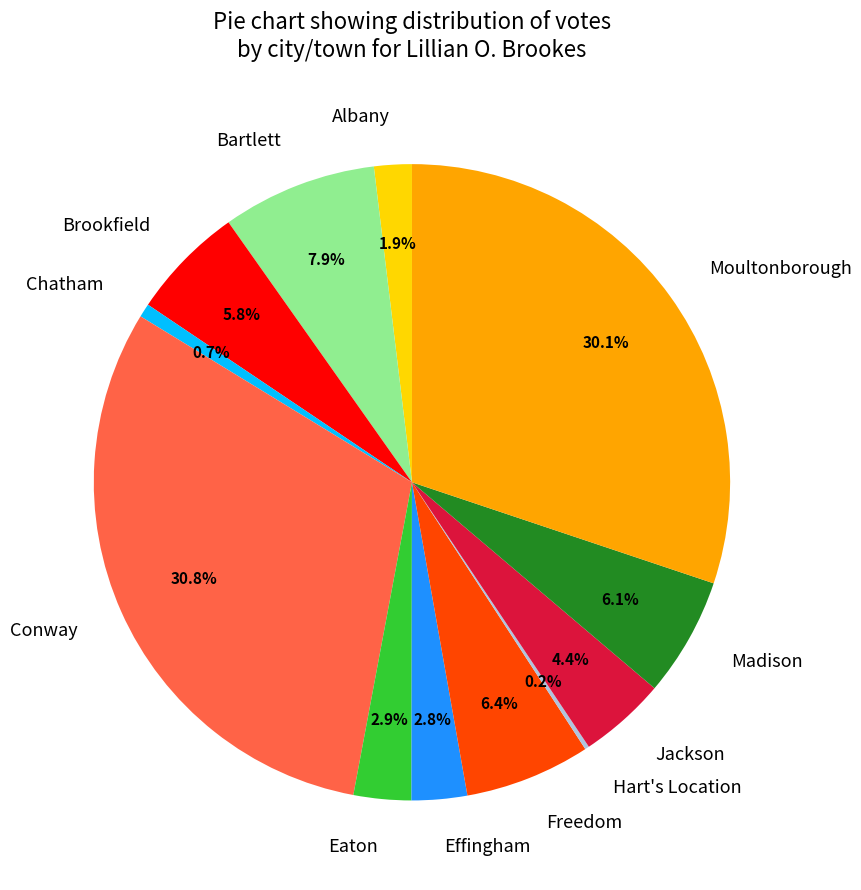

Is the sum of Moultonborough and Albany greater than half?

No